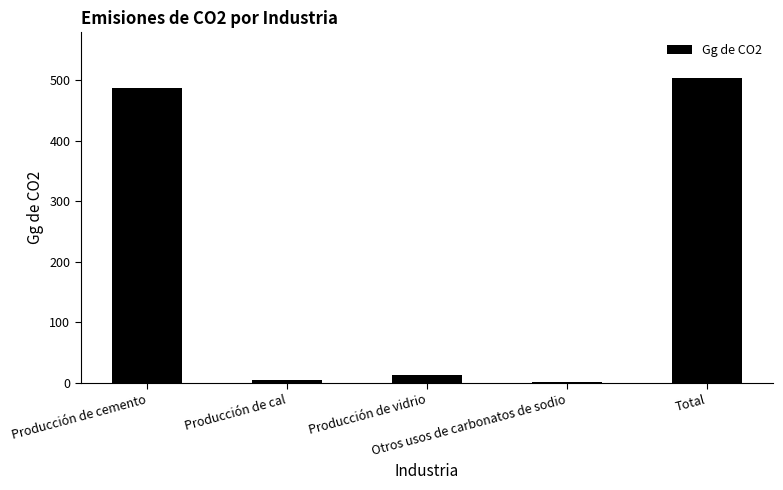

What is the maximum value shown in the chart?

503.2